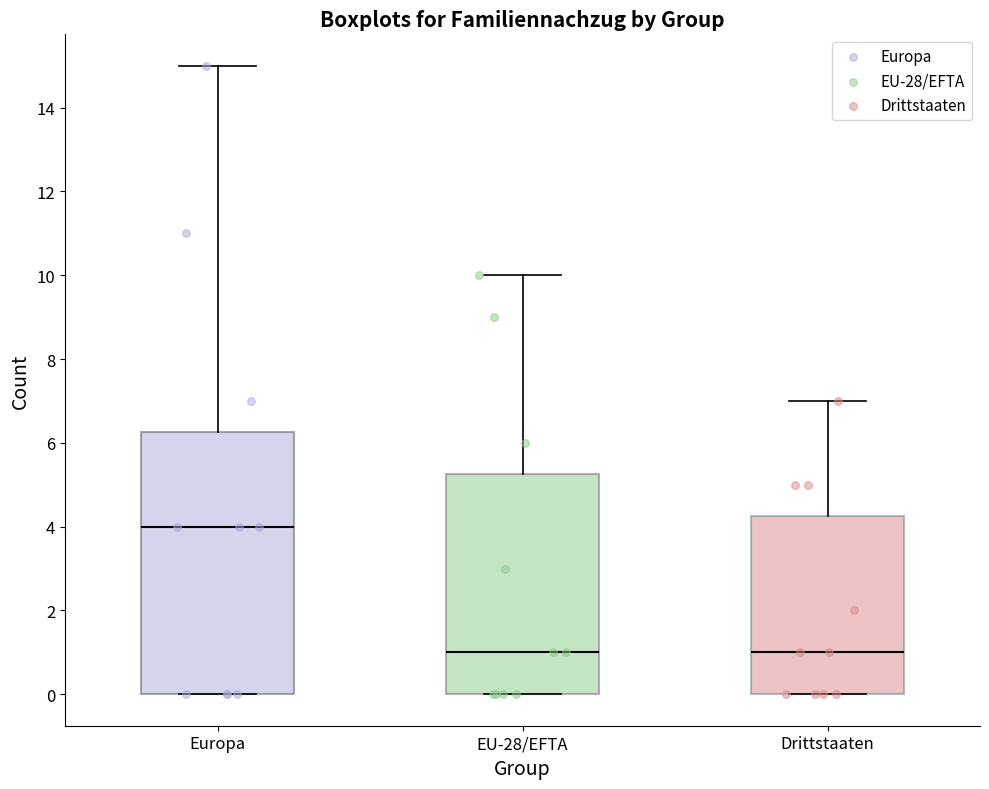

Reading left to right, transcribe this box plot: for each box, give where its median line is, the range the box spans, and where its two whiskers end, as read against the y-axis. The values are not printed on the chart, so give them approximately, as read against the axis.

Europa: median 4.0, box 0.0 to 6.2, whiskers 0.0 to 15.0
EU-28/EFTA: median 1.0, box 0.0 to 5.2, whiskers 0.0 to 10.0
Drittstaaten: median 1.0, box 0.0 to 4.2, whiskers 0.0 to 7.0